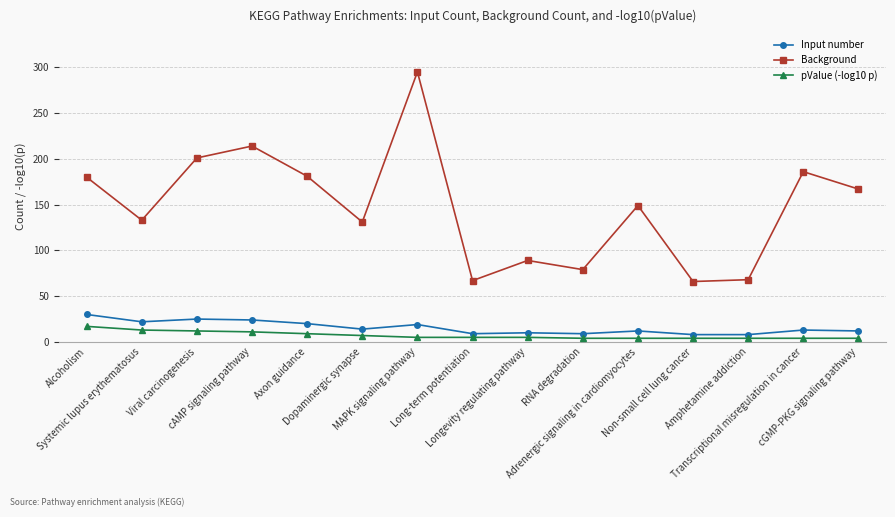

At how many categories does at least one series exceed 63?

15